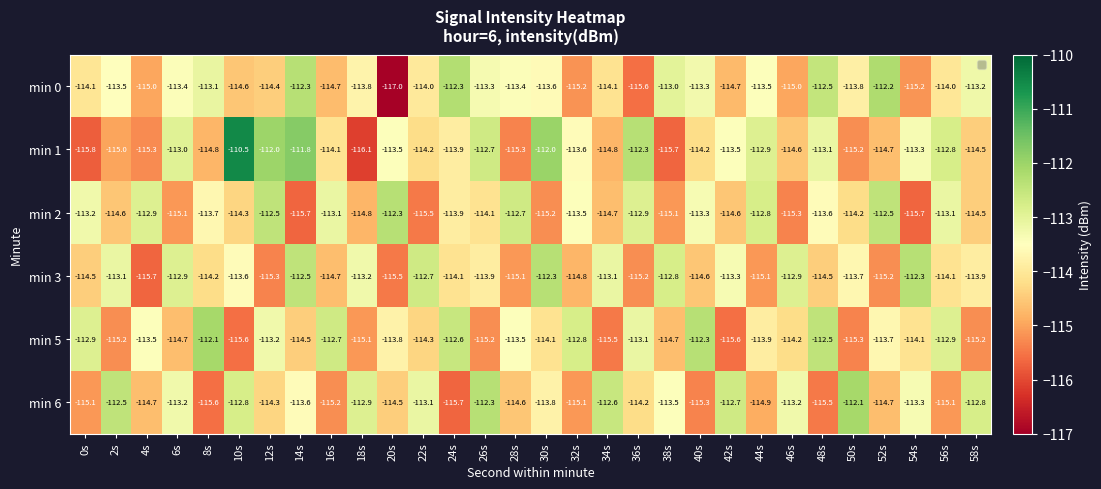

How many distinct data groups are displayed?

6